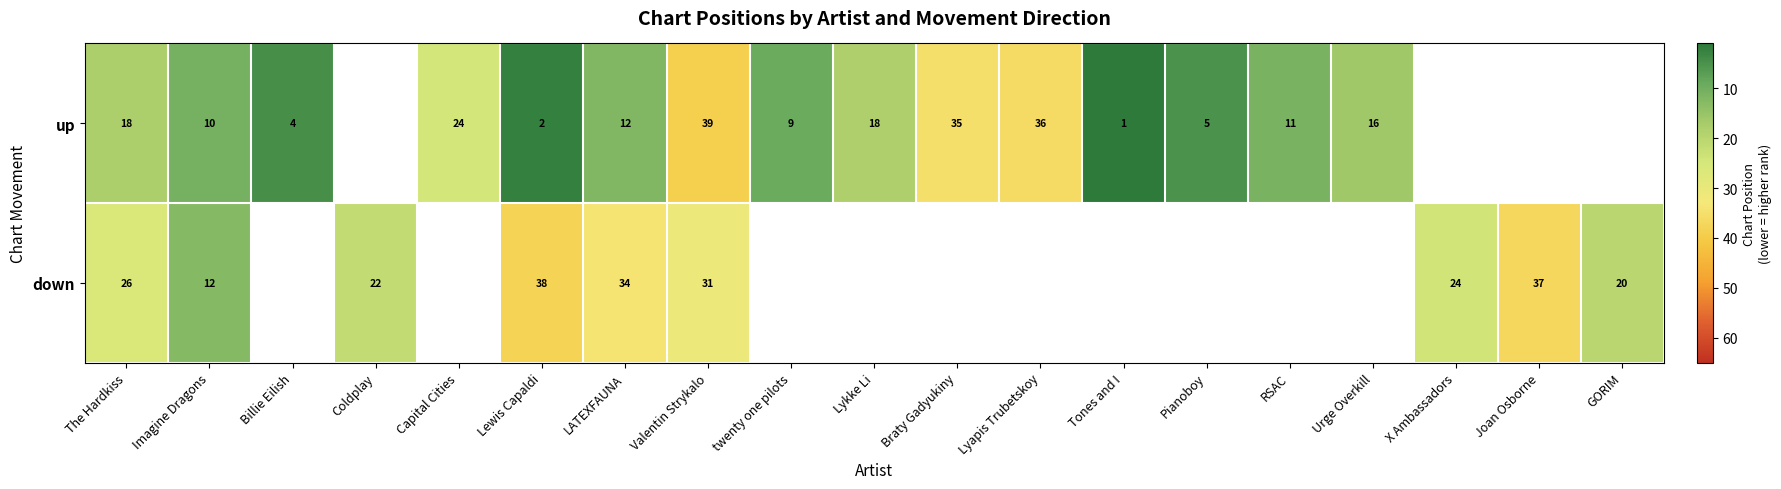

At how many categories does at least one series exceed 28?

6